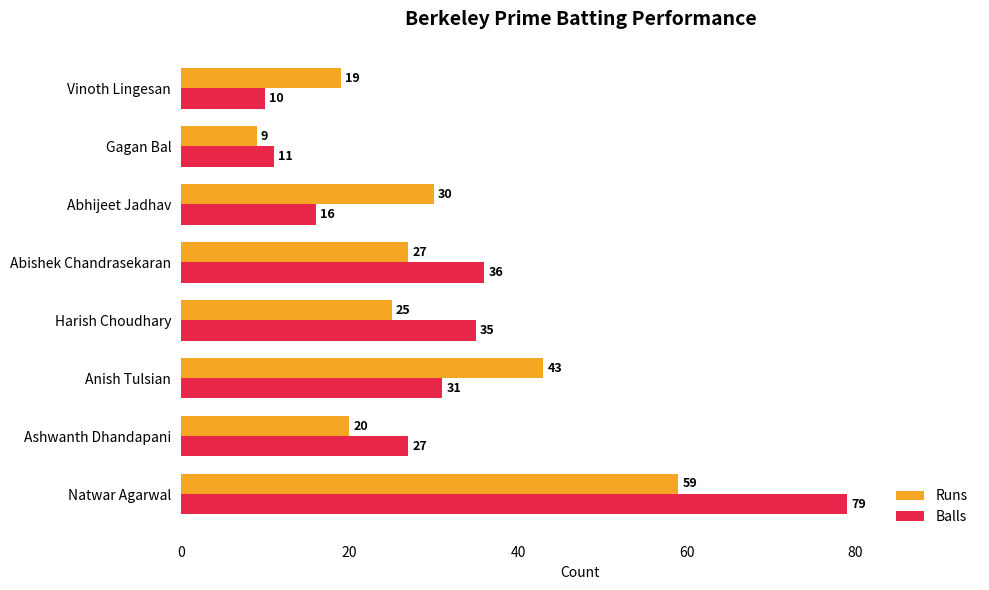

Rank the categories by Runs value from highest to lowest.

Natwar Agarwal, Anish Tulsian, Abhijeet Jadhav, Abishek Chandrasekaran, Harish Choudhary, Ashwanth Dhandapani, Vinoth Lingesan, Gagan Bal